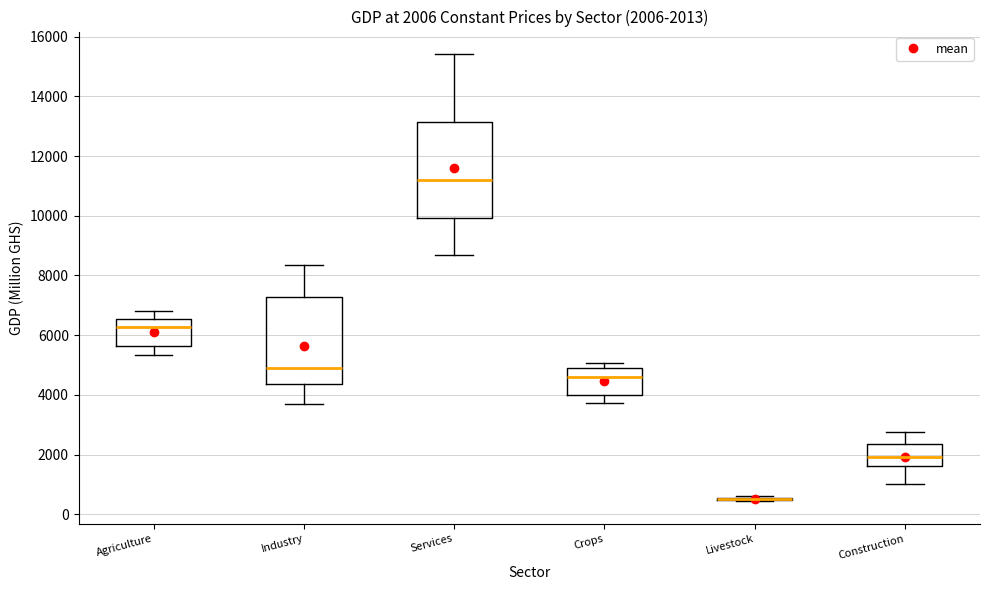

Comparing the boxes themselves (not the whiskers), which one is the tallest?

Services